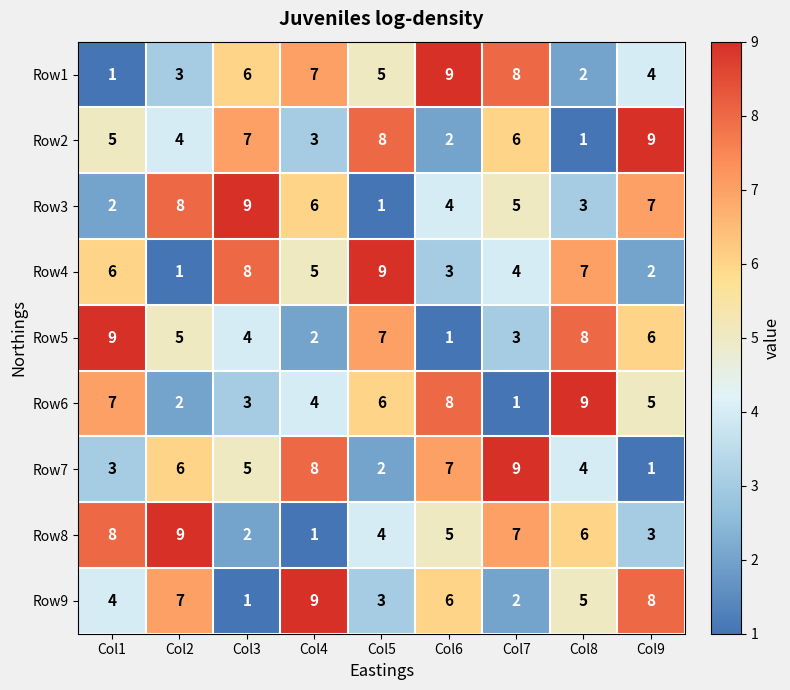

Where does the Row7 series first go above 5?

Col2